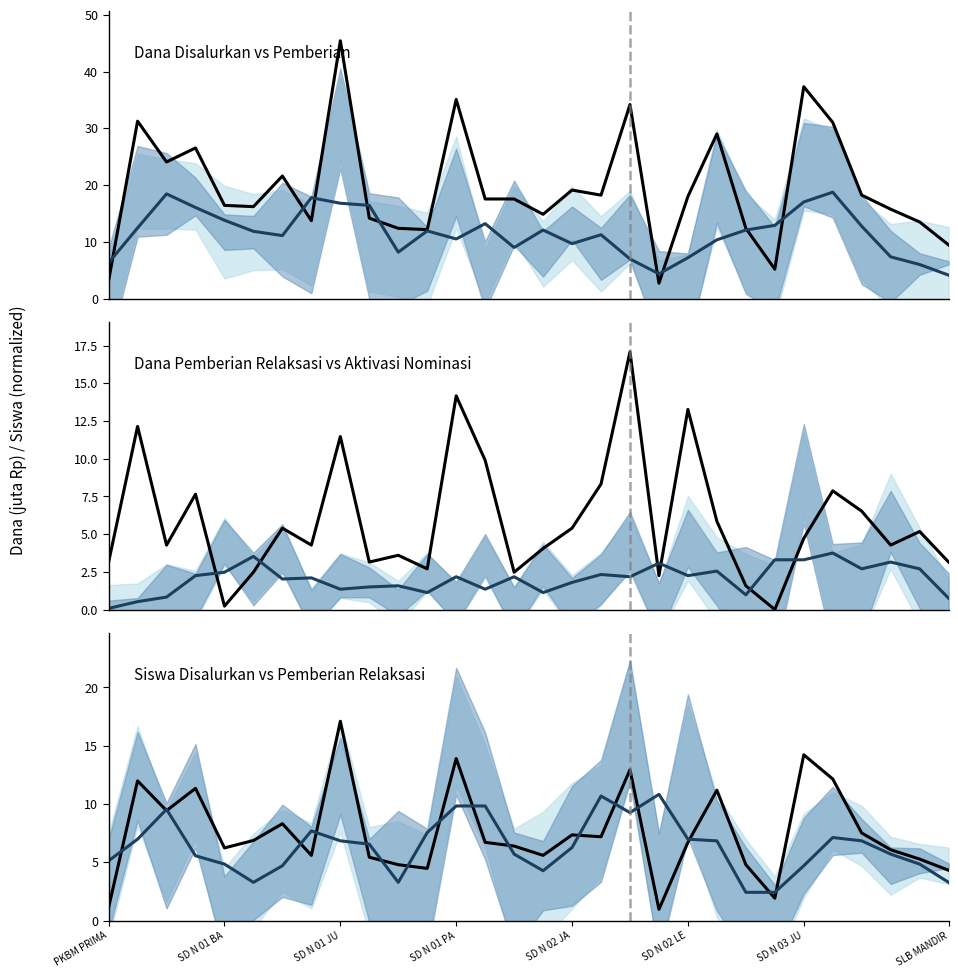

How many interior local peaks does the Disalurkan series have?

9